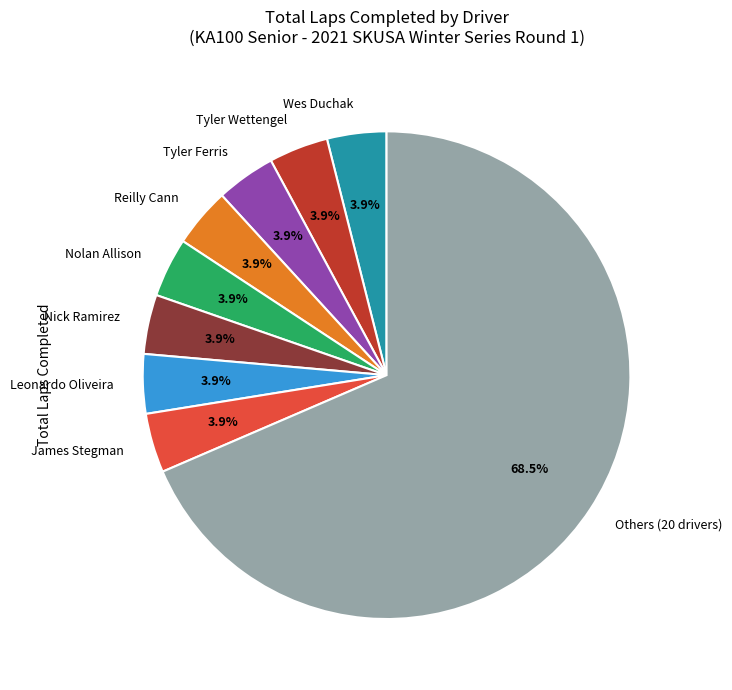

Which slice represents more than half of the pie?

Others (20 drivers)